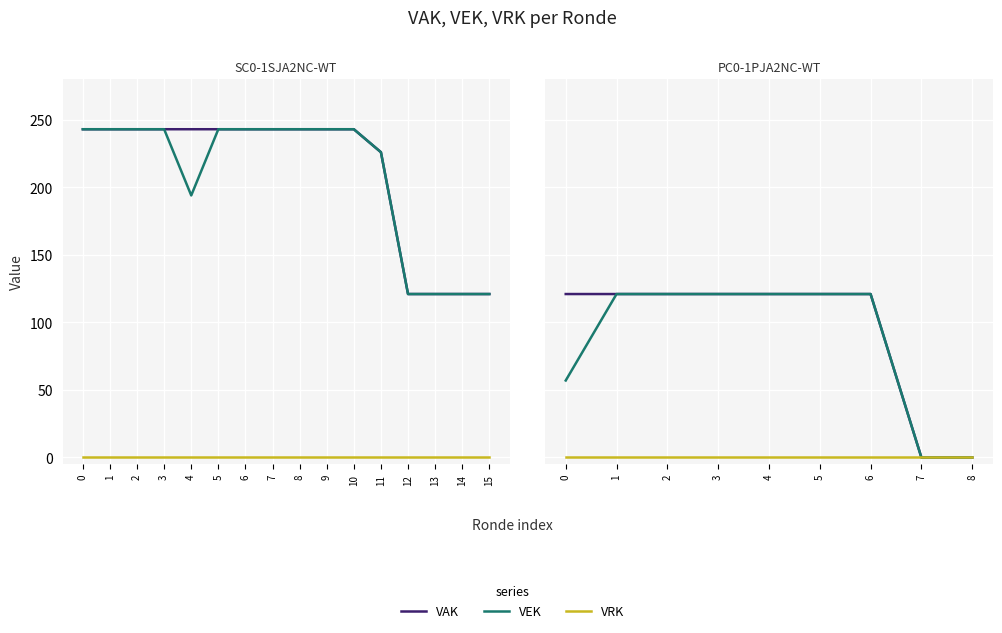

How many lines are shown in the chart?

3